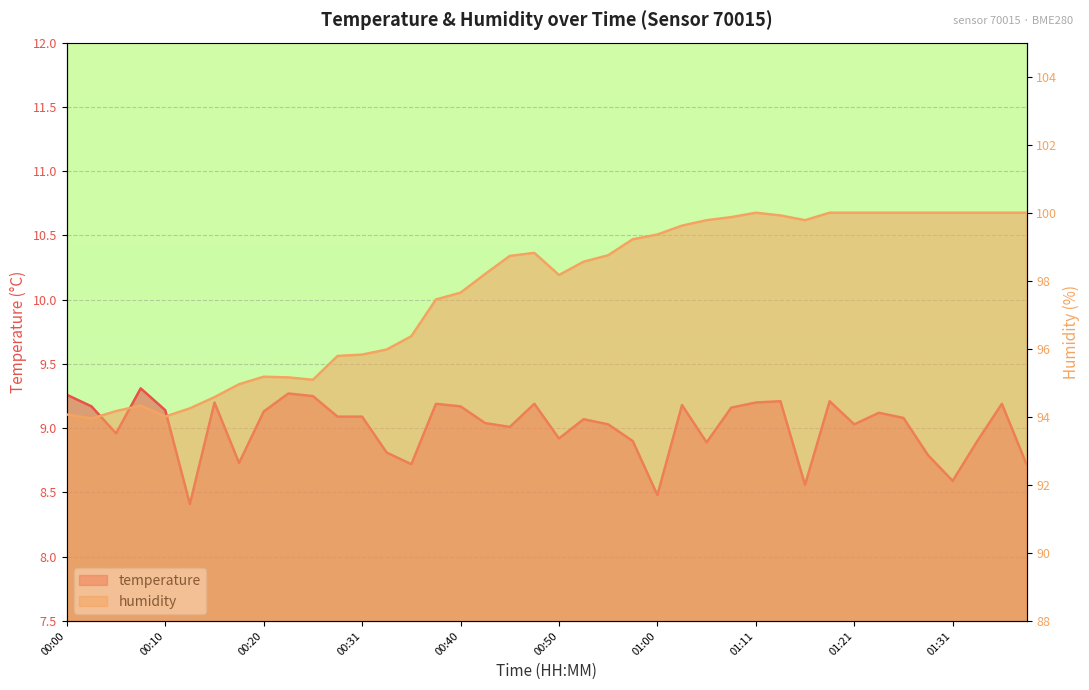

The humidity series shows 95.1 at 00:26. True or false?

True